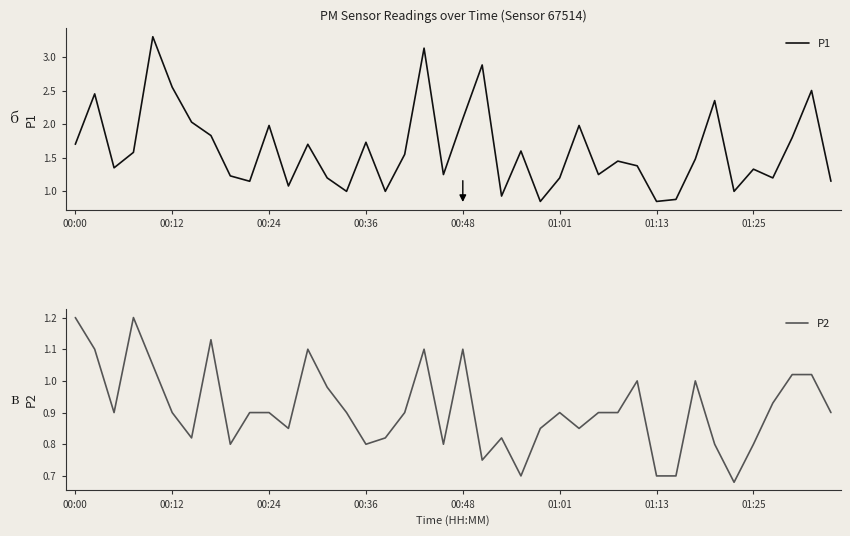

What is the sum of all P2 values?

36.5